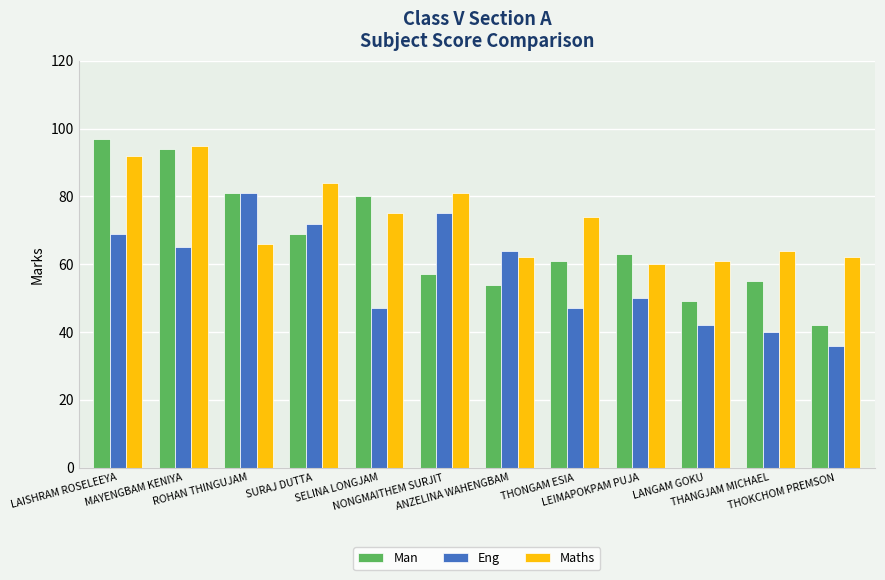

How many groups of bars are there?

12